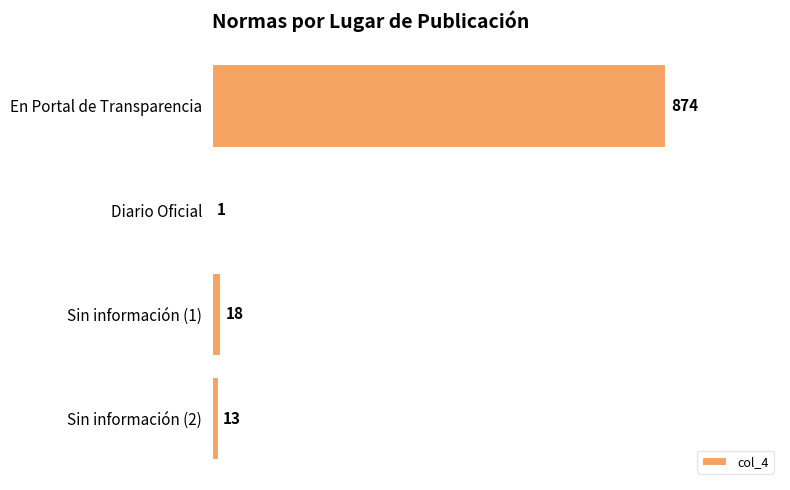

What is the sum of all values?

906